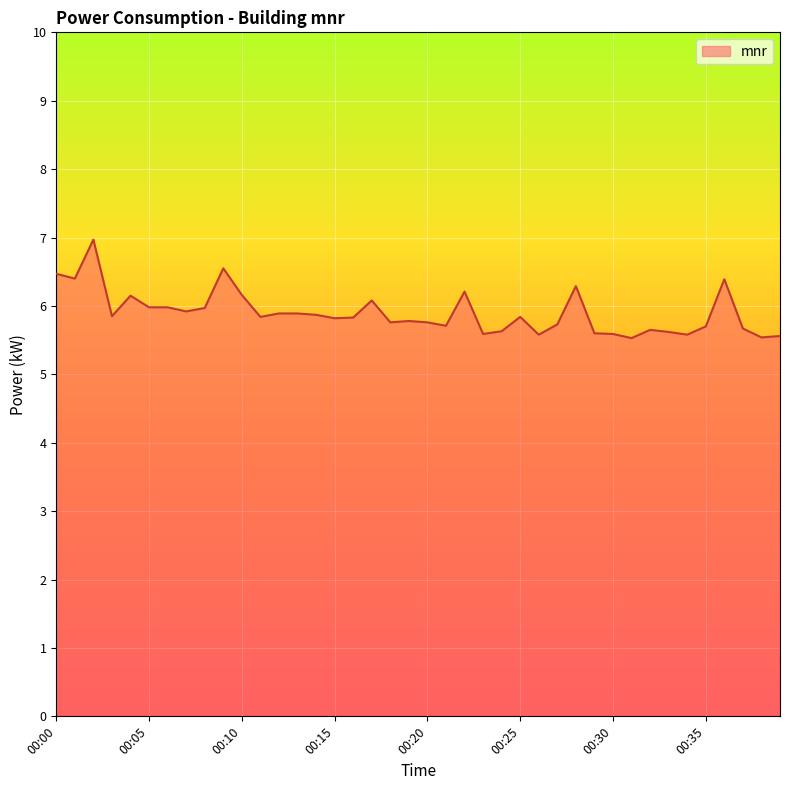

What is the greatest value displayed?

7.0